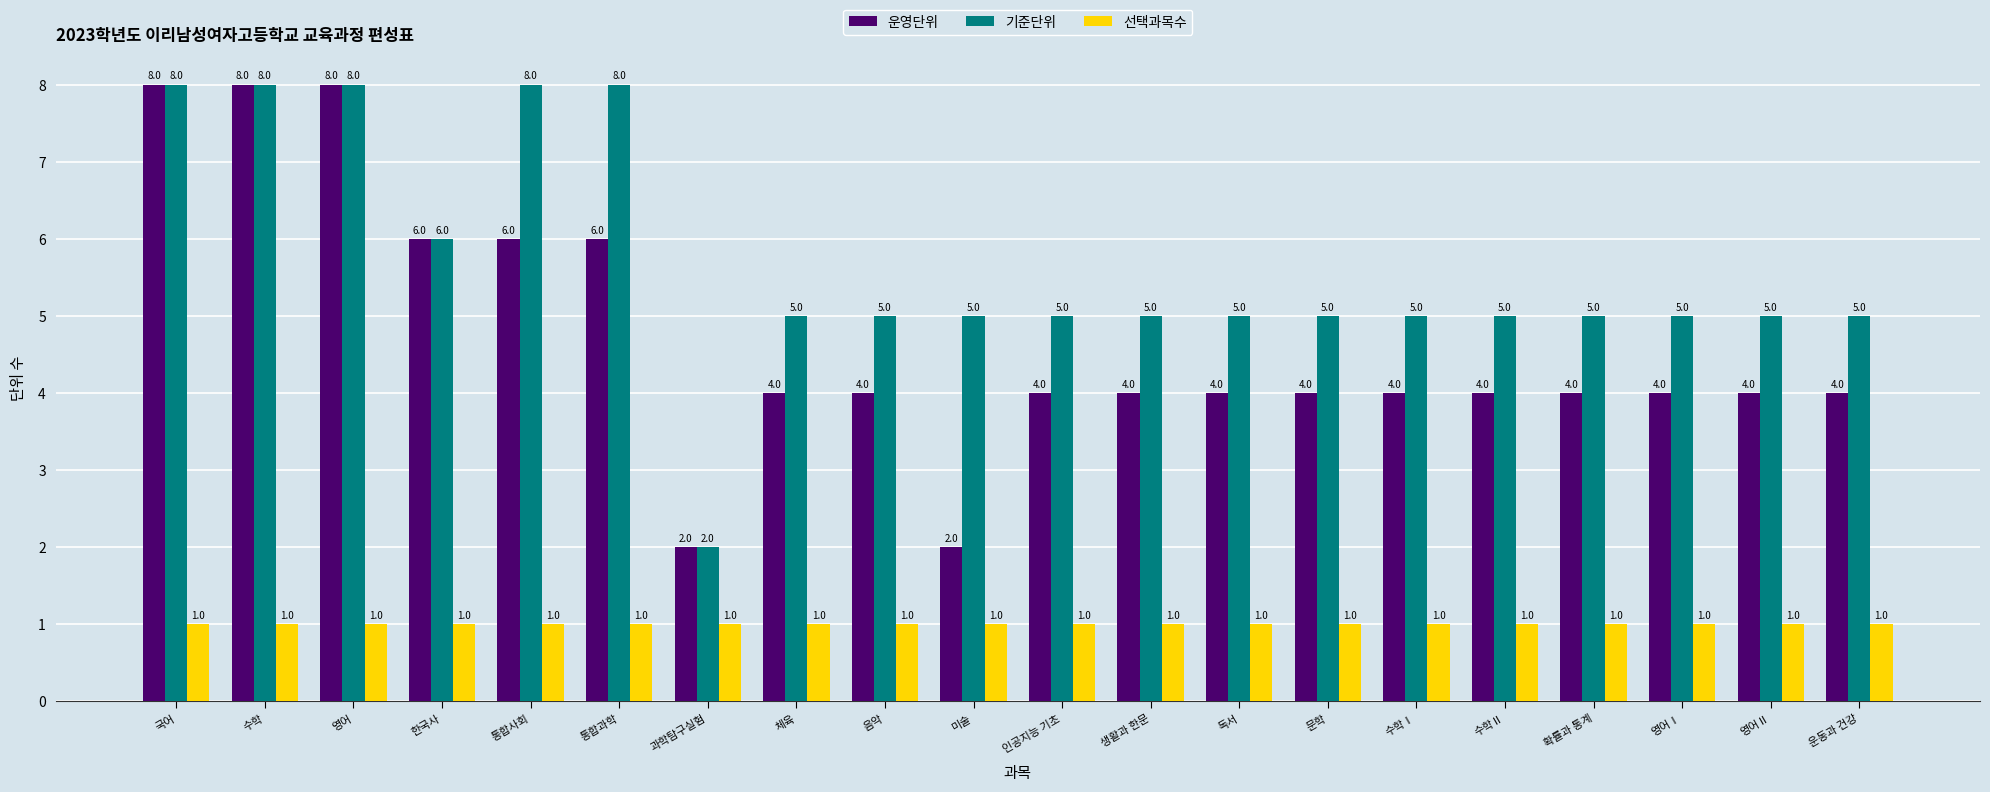

List the series in order of their overall mean, lowest first.

선택과목수, 운영단위, 기준단위